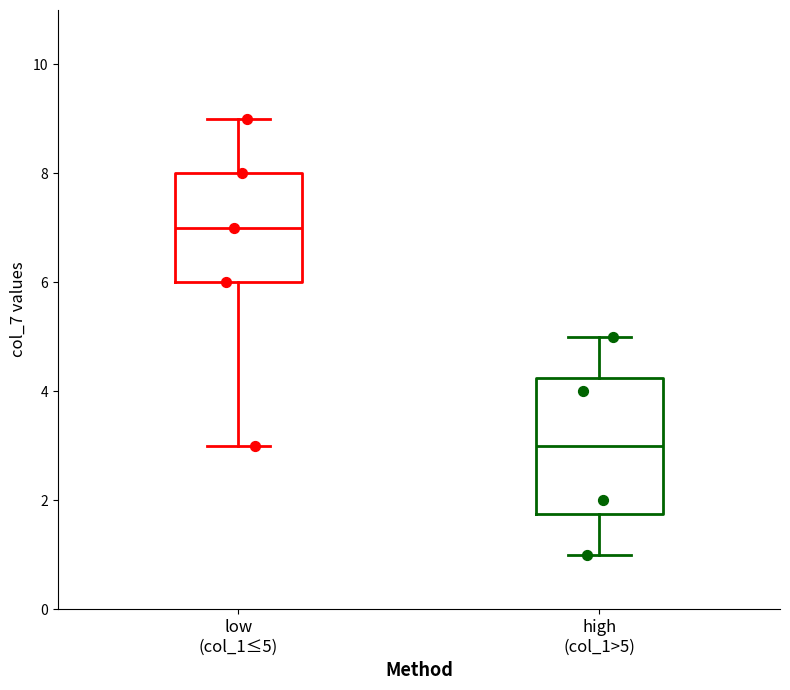

Which box's median line is the highest?

low (col_1≤5)